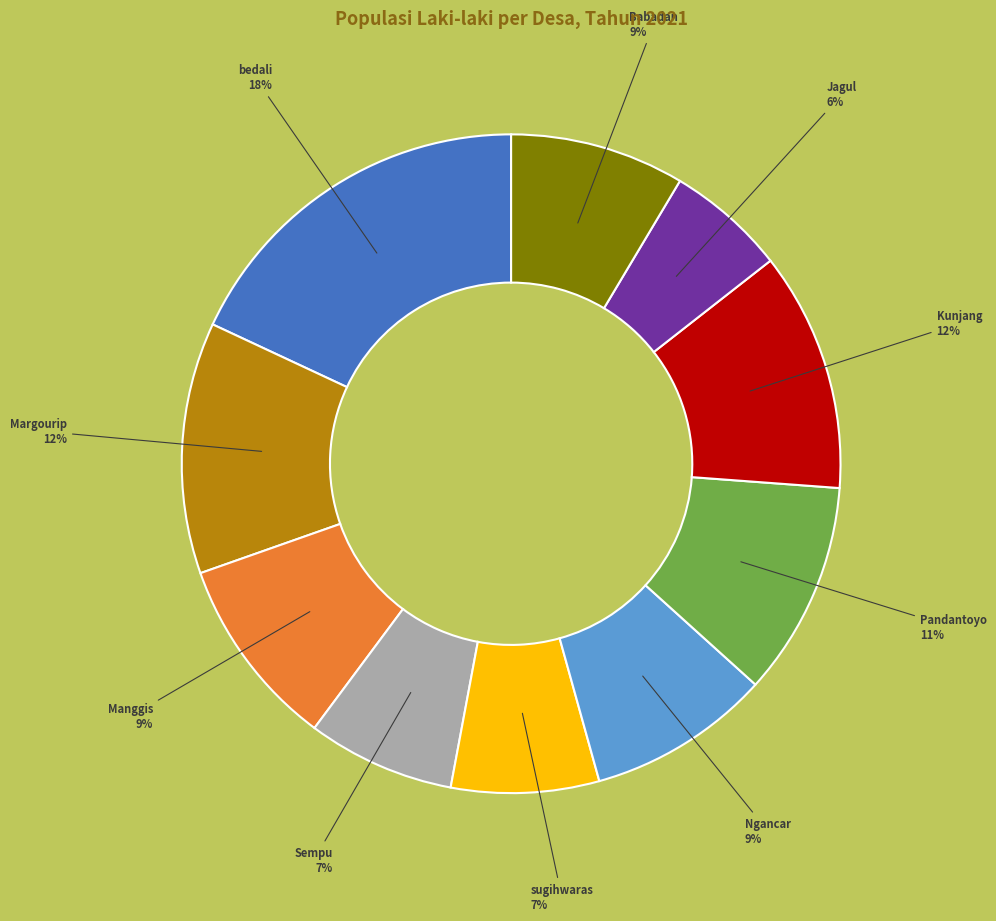

Is there any slice that represents more than half of the pie?

No